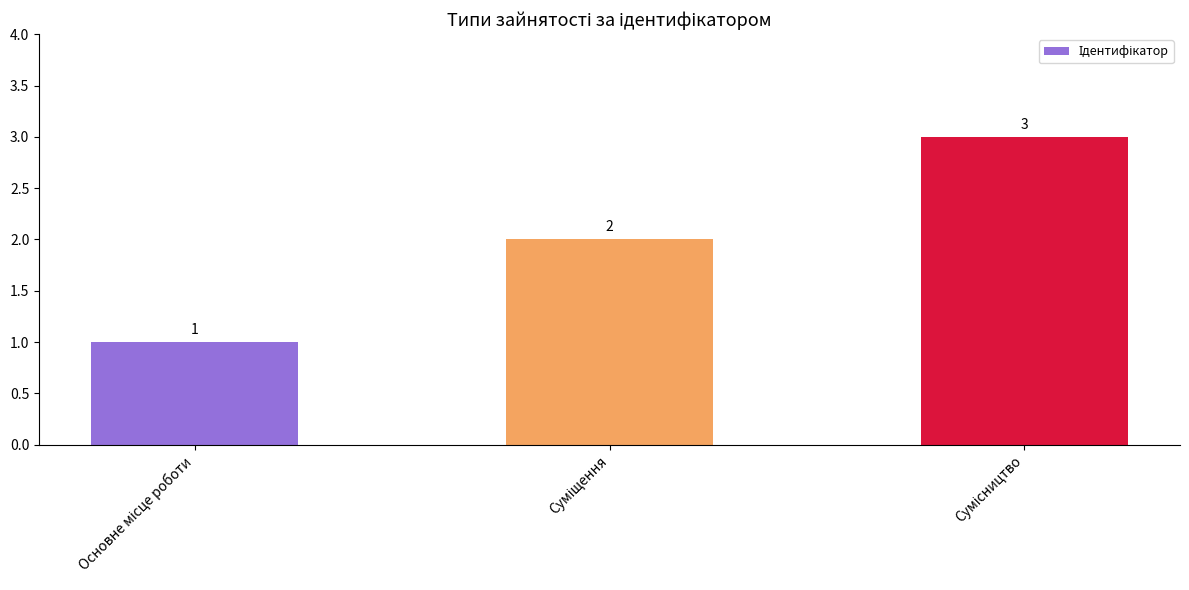

Count the values in the range 1 to 3.

3